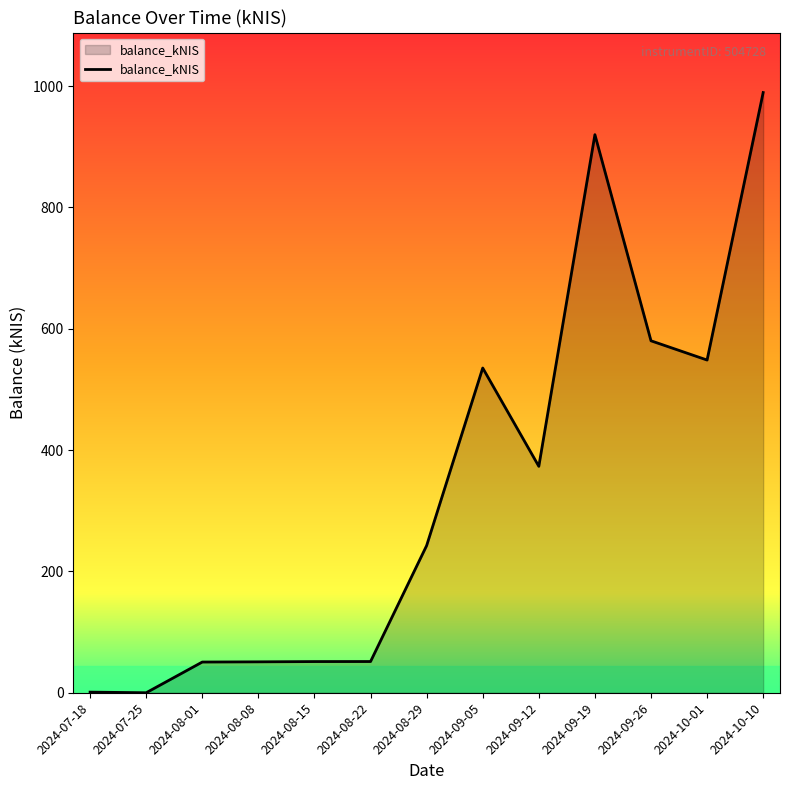

Is it true that the value at 2024-10-10 is 989.3?

True